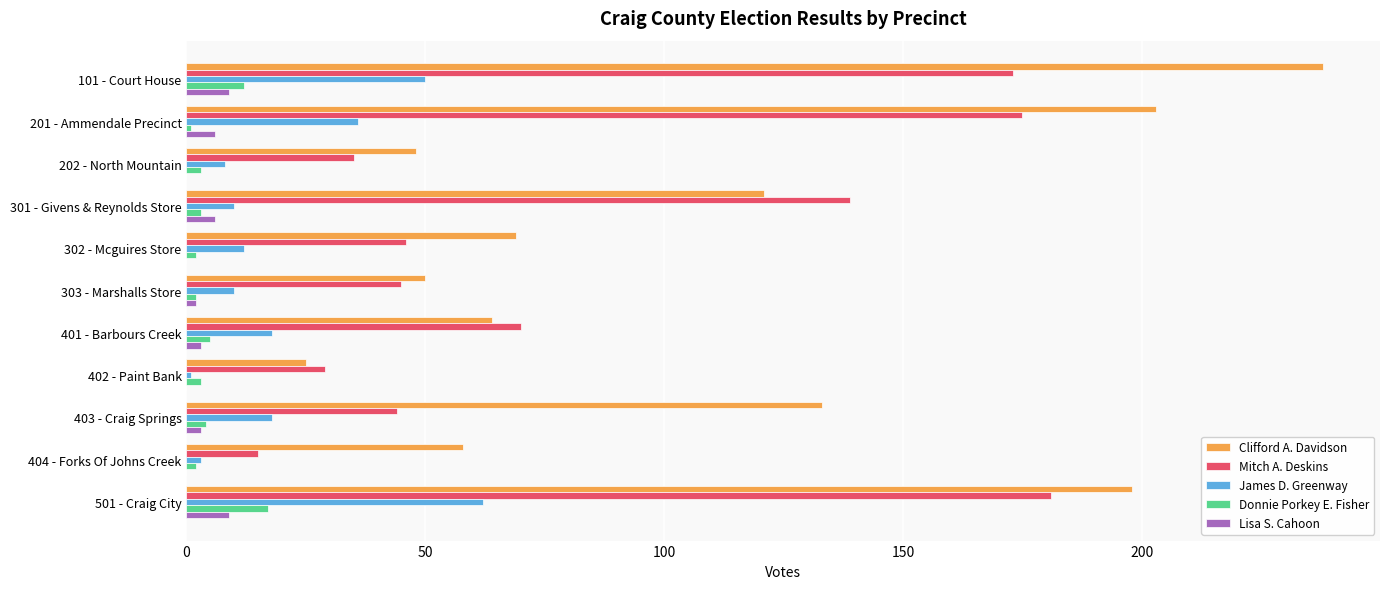

The value of Mitch A. Deskins at 403 - Craig Springs is 44. True or false?

True